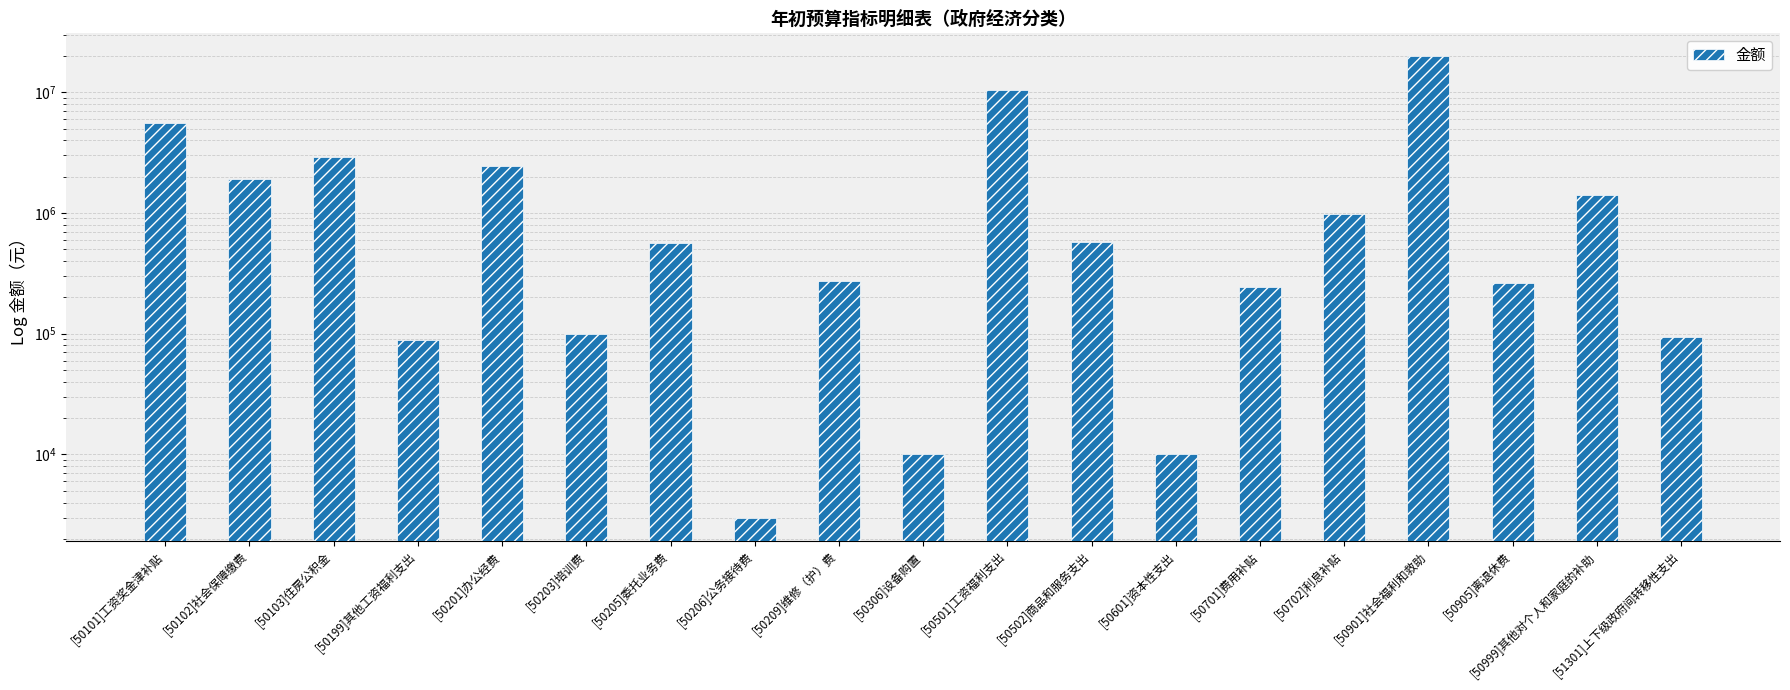

How many distinct data groups are displayed?

1